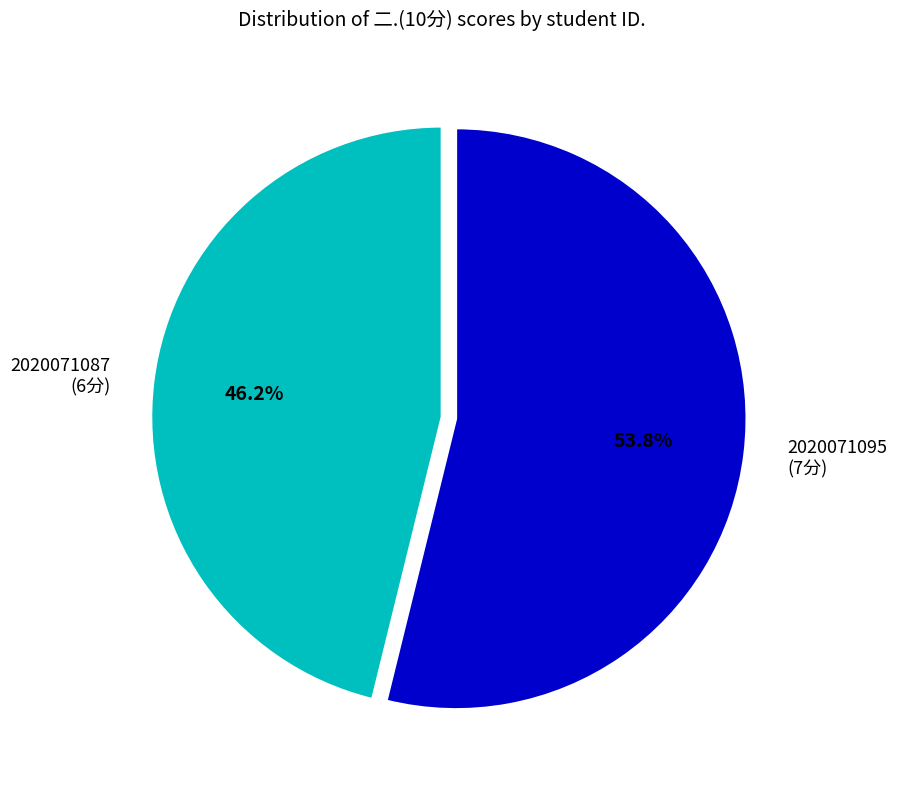

What portion of the pie excludes 2020071095?

46.2%